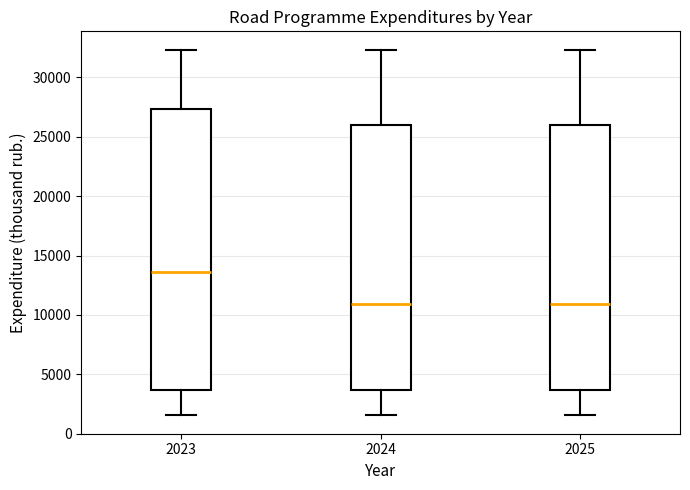

Reading left to right, read every box against the y-axis: the position of its median line, the range the box covers, and the ends of its whiskers. The values are not printed on the chart, so give them approximately, as read against the axis.

2023: median 13500, box 3500 to 27500, whiskers 1500 to 32500
2024: median 11000, box 3500 to 26000, whiskers 1500 to 32500
2025: median 11000, box 3500 to 26000, whiskers 1500 to 32500